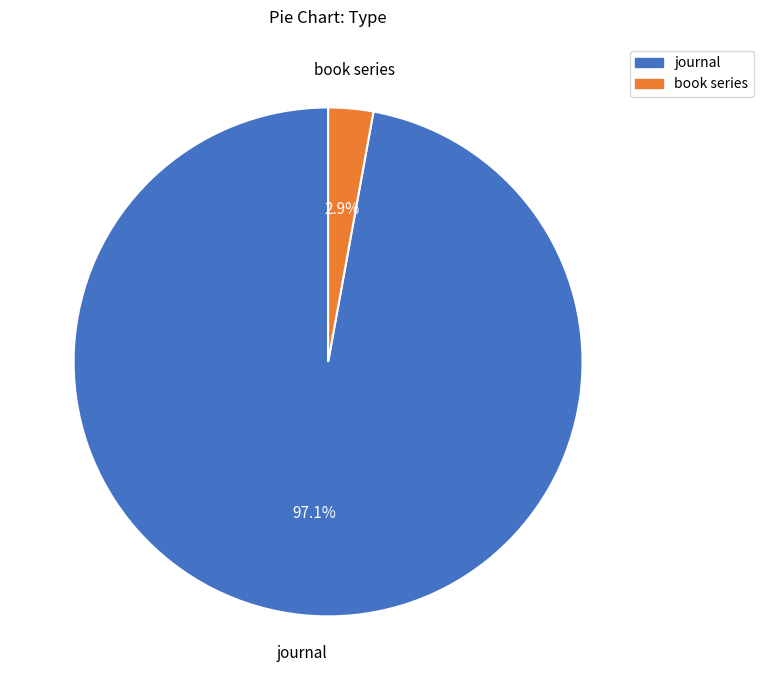

The journal slice represents 88% of the pie. True or false?

False